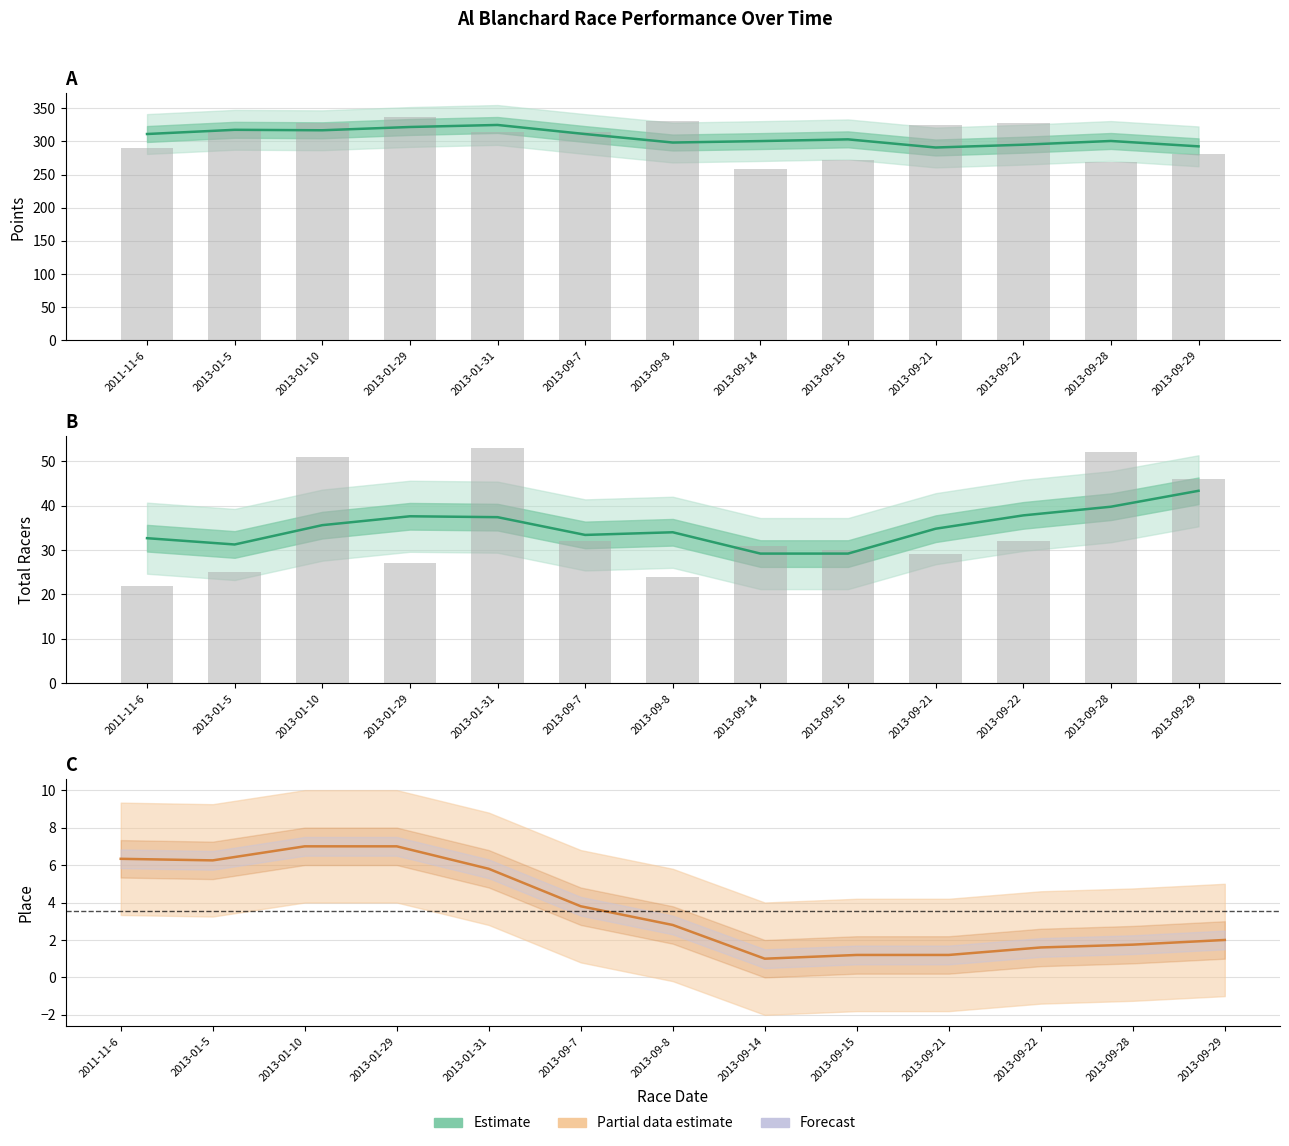

Are the bars grouped side by side (vs. stacked)?

Yes